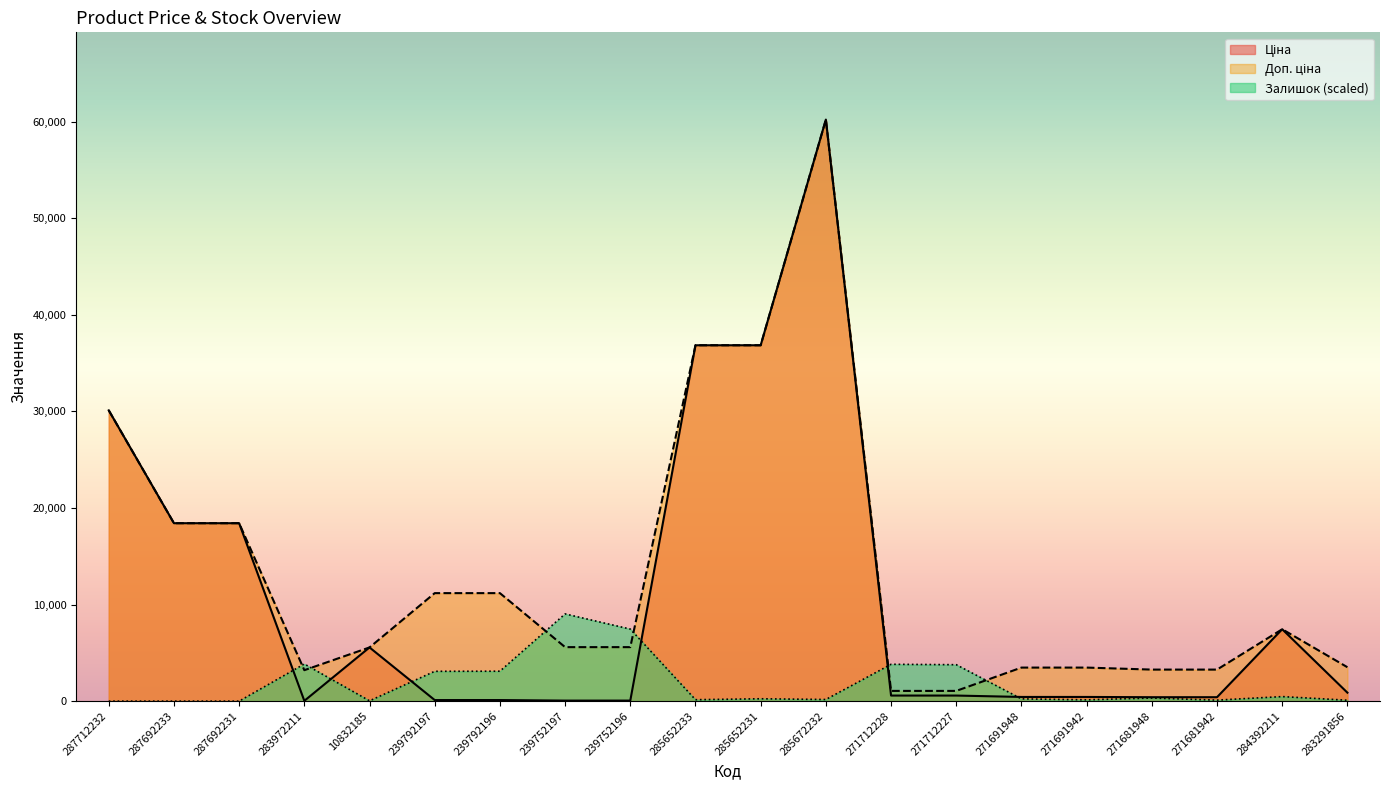

Between 271691942 and 287692233, which is larger?

287692233